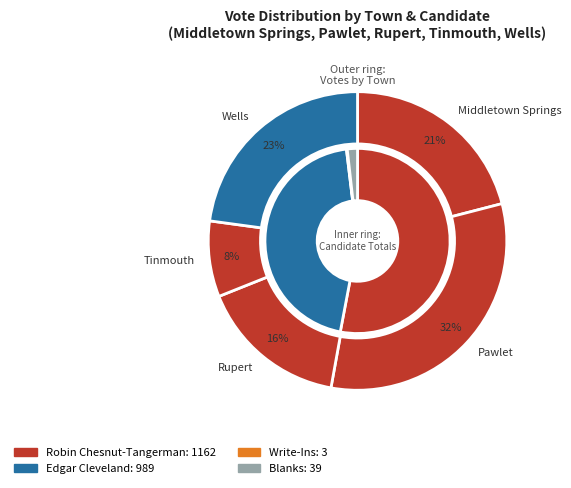

What is the largest slice in the pie chart?

Pawlet